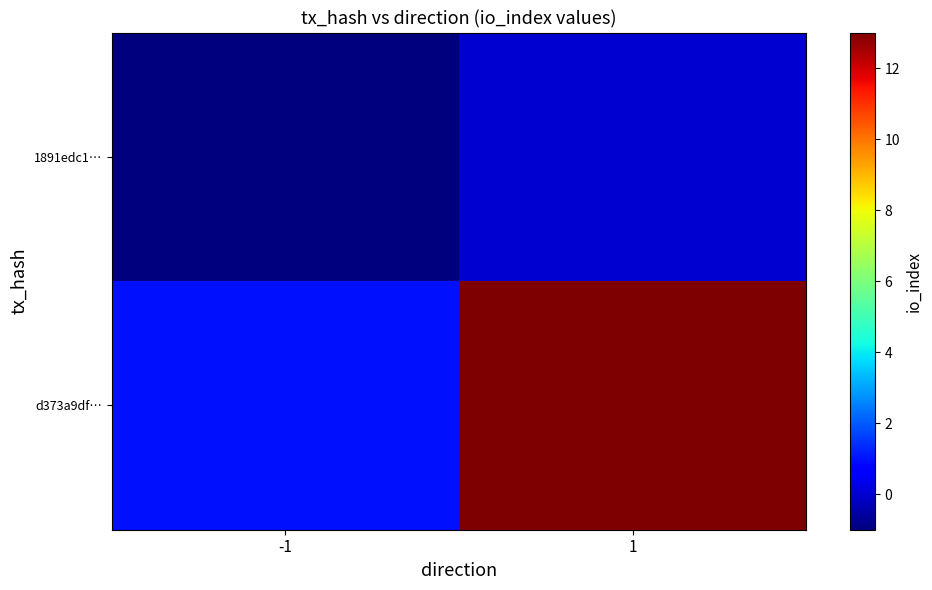

Which has a higher value, 1 or -1?

1